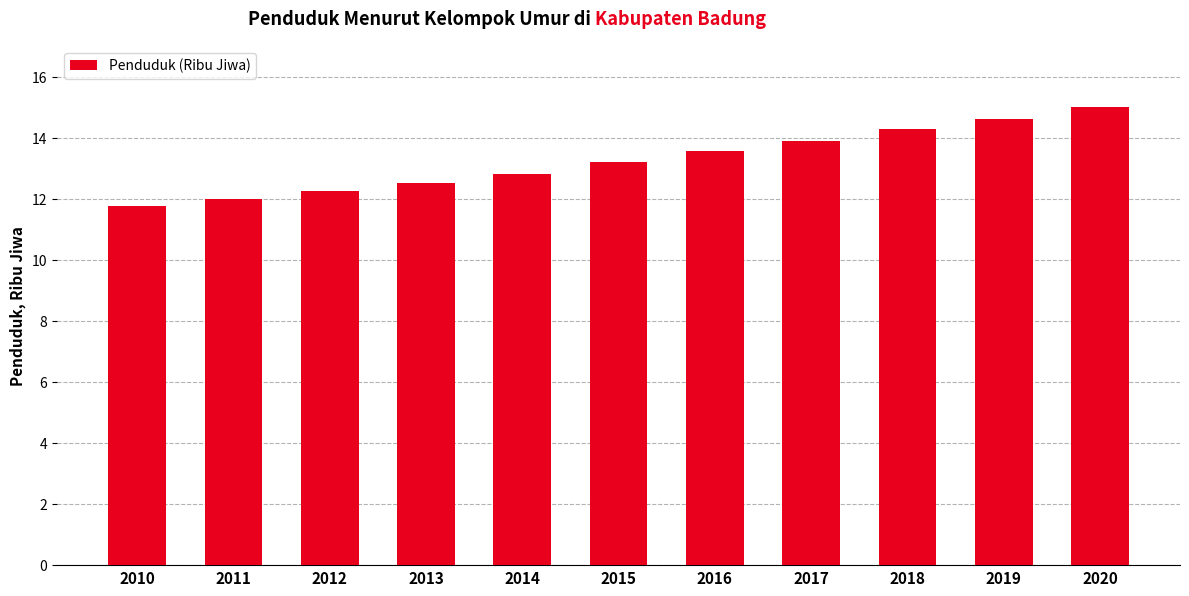

At which label does the data first exceed 13?

2015